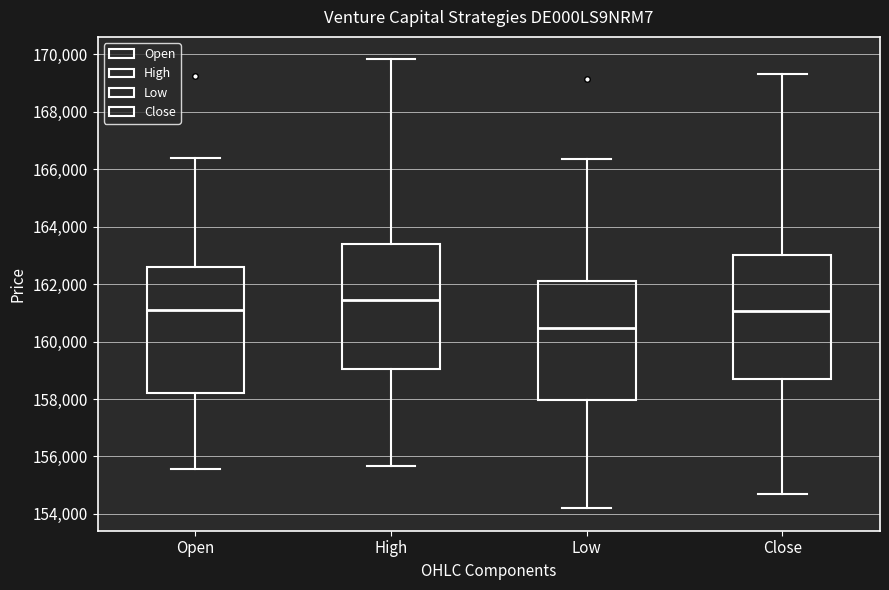

Where does the lower whisker of the box for Low end on the y-axis? The values are not printed on the chart, so give them approximately, as read against the axis.

154200